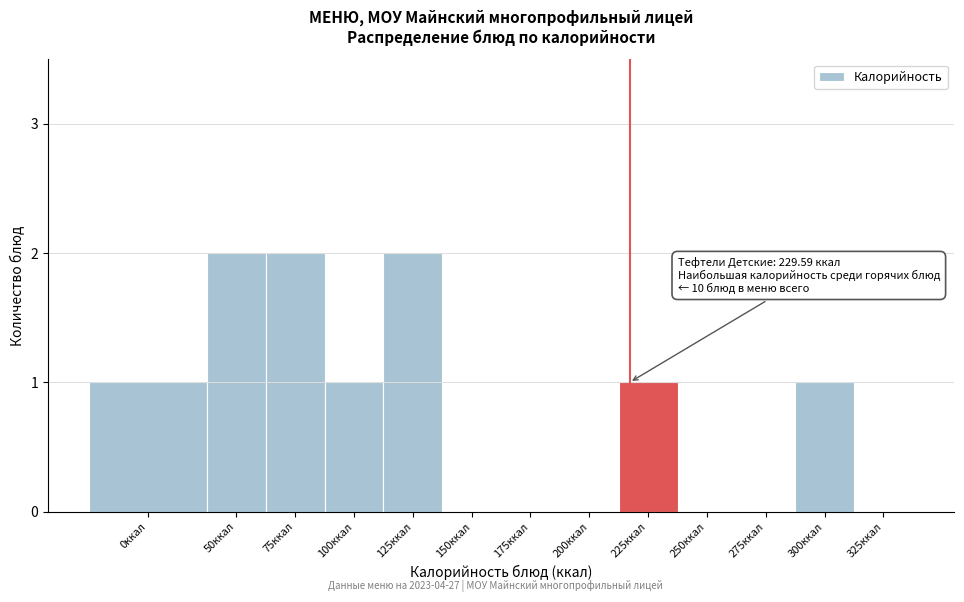

Reading right to left, extract all data points from this chart.

325ккал=0	300ккал=1	275ккал=0	250ккал=0	225ккал=1	200ккал=0	175ккал=0	150ккал=0	125ккал=2	100ккал=1	75ккал=2	50ккал=2	0ккал=1